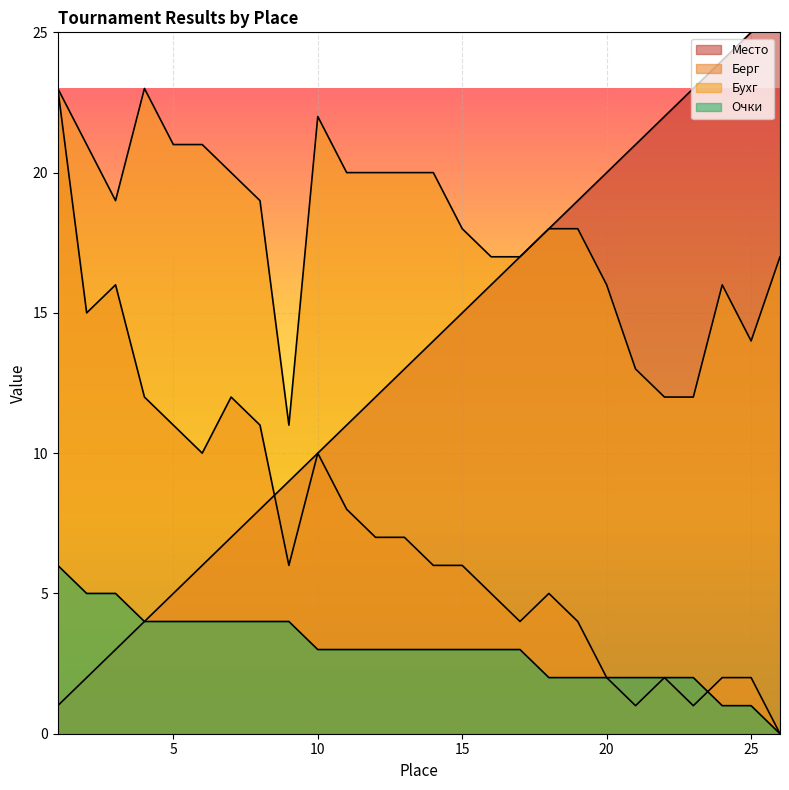

What is the difference between the Очки values at 23 and 13?

1